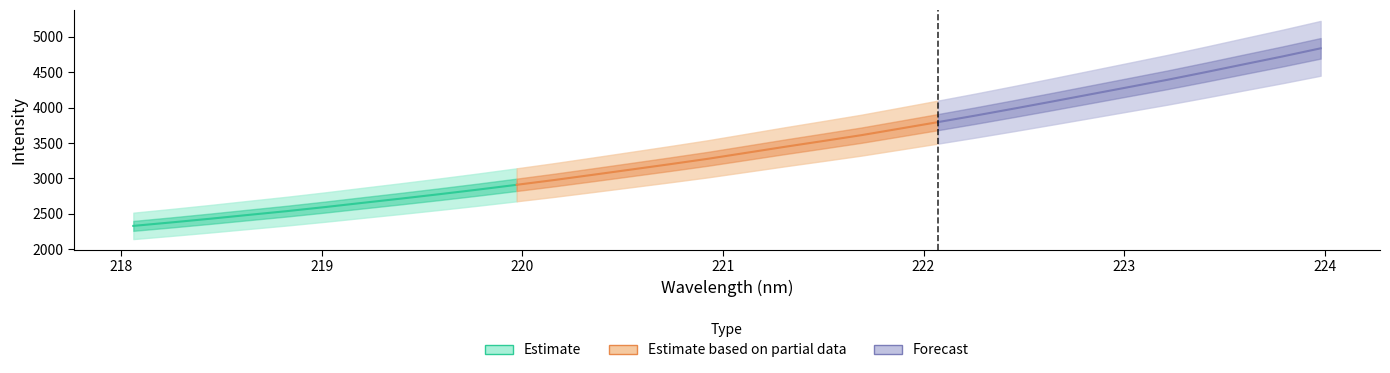

Is it true that x equals 223.6 at 29?

True